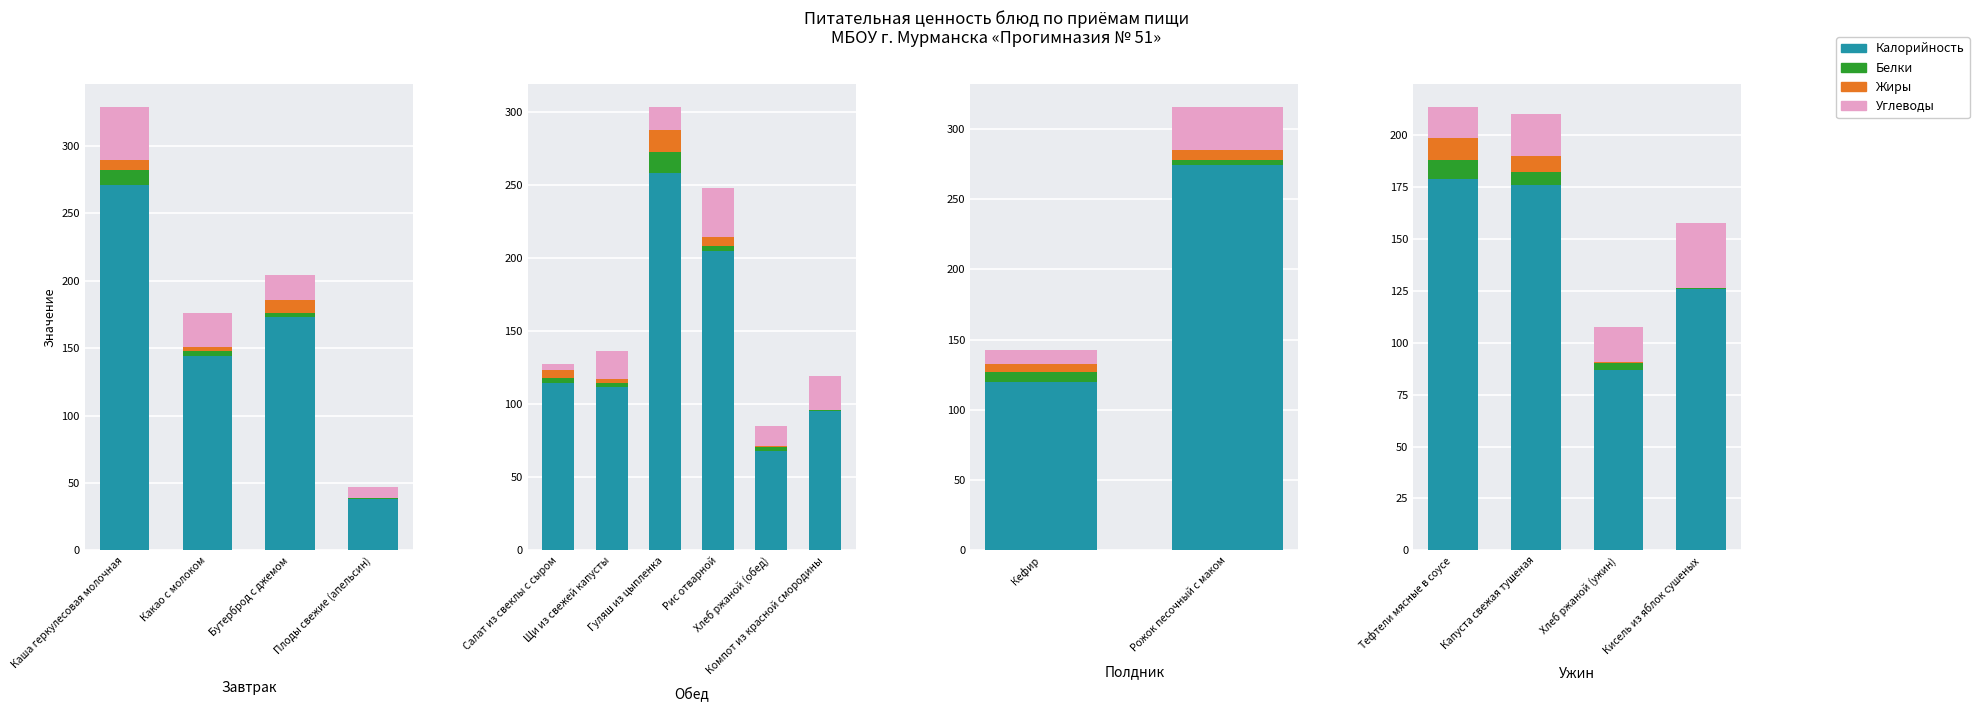

Which has a higher value, Хлеб ржаной (ужин) or Тефтели мясные в соусе?

Тефтели мясные в соусе